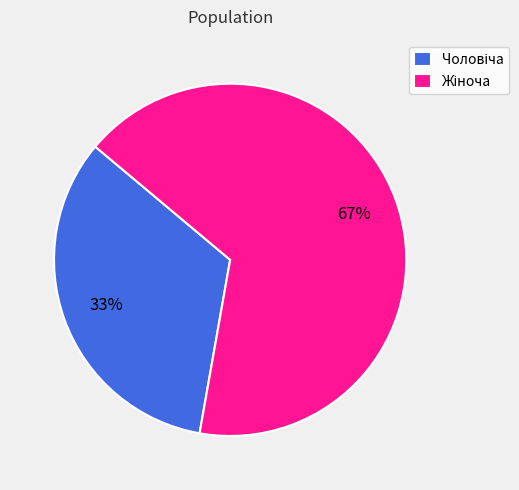

To the nearest percent, what is the average slice percentage?

50%